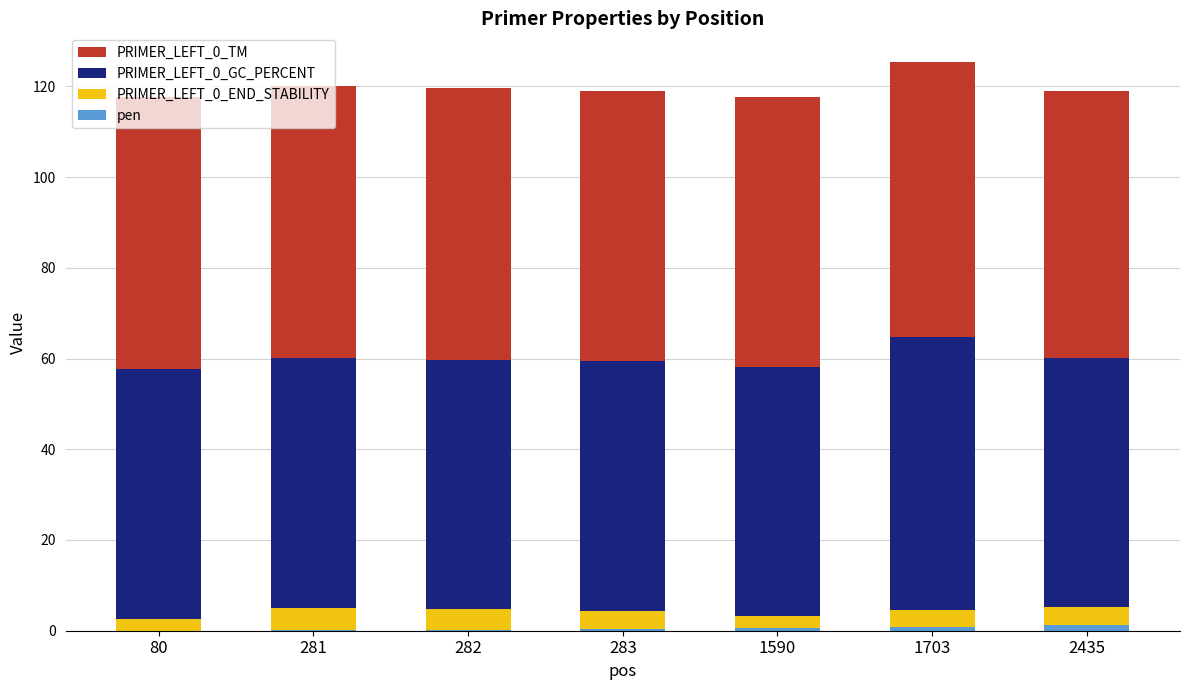

Count the number of categories in the chart.

7